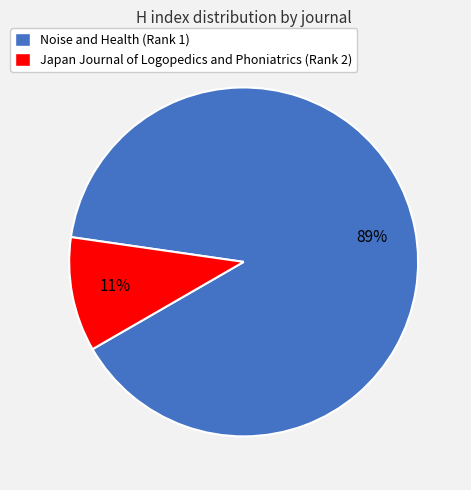

To the nearest percent, what is the average slice percentage?

50%